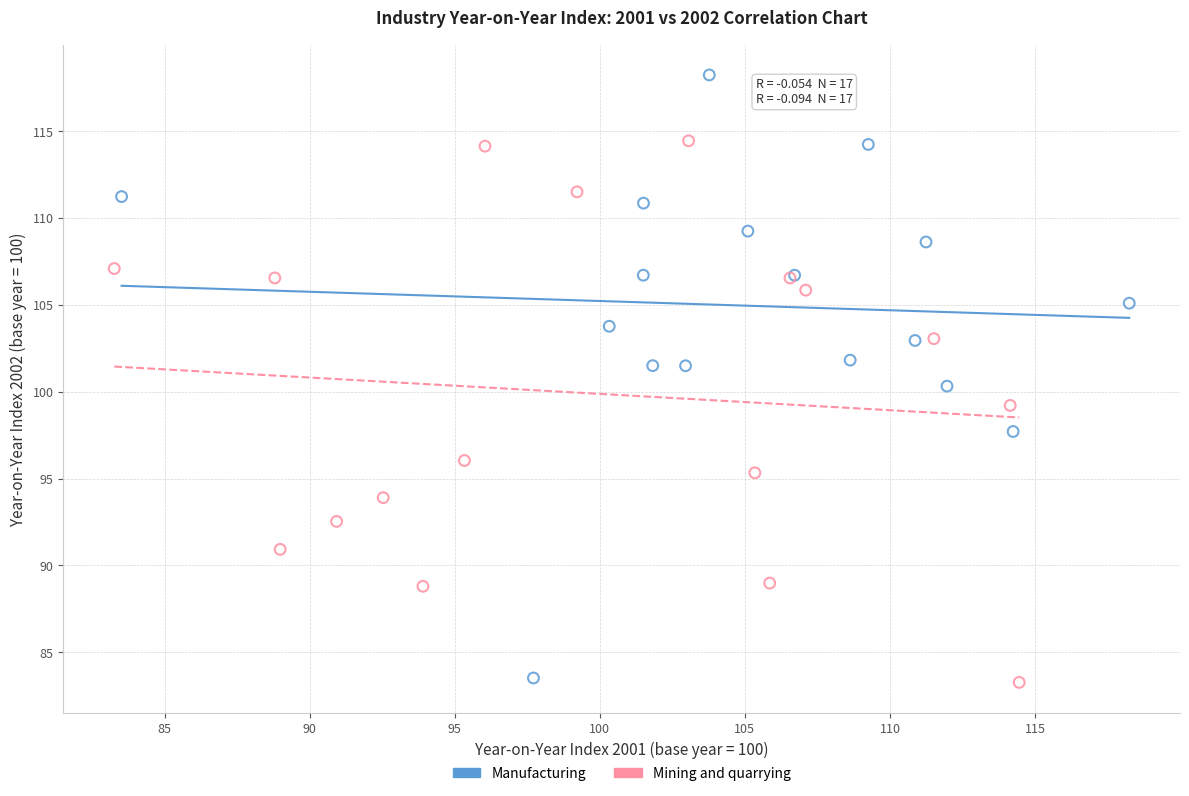

Which series contains the highest Y value?

Manufacturing